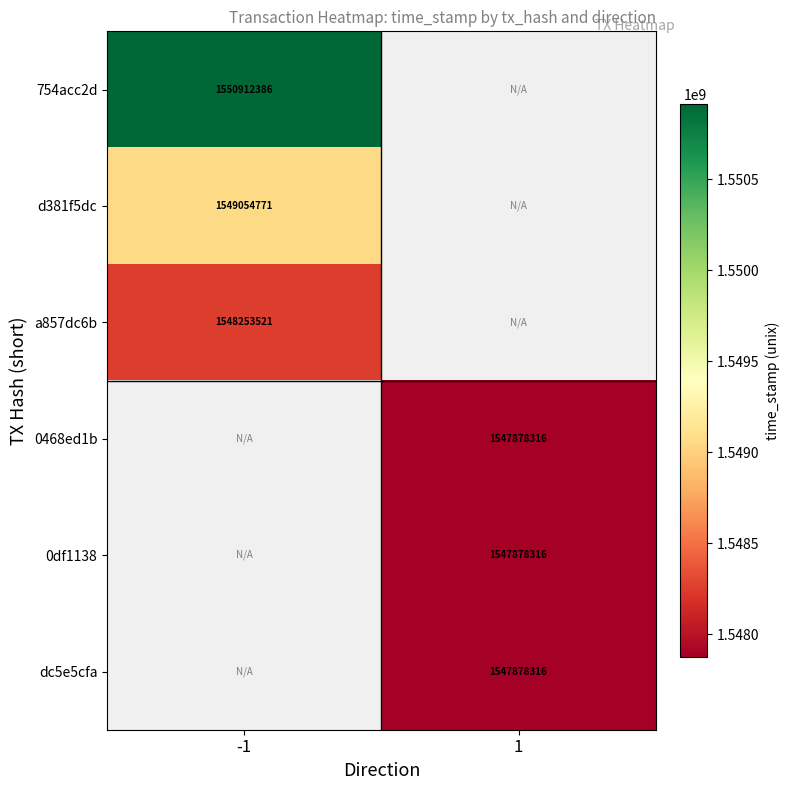

Is it true that 0468ed1b equals 393416040 at 1?

False